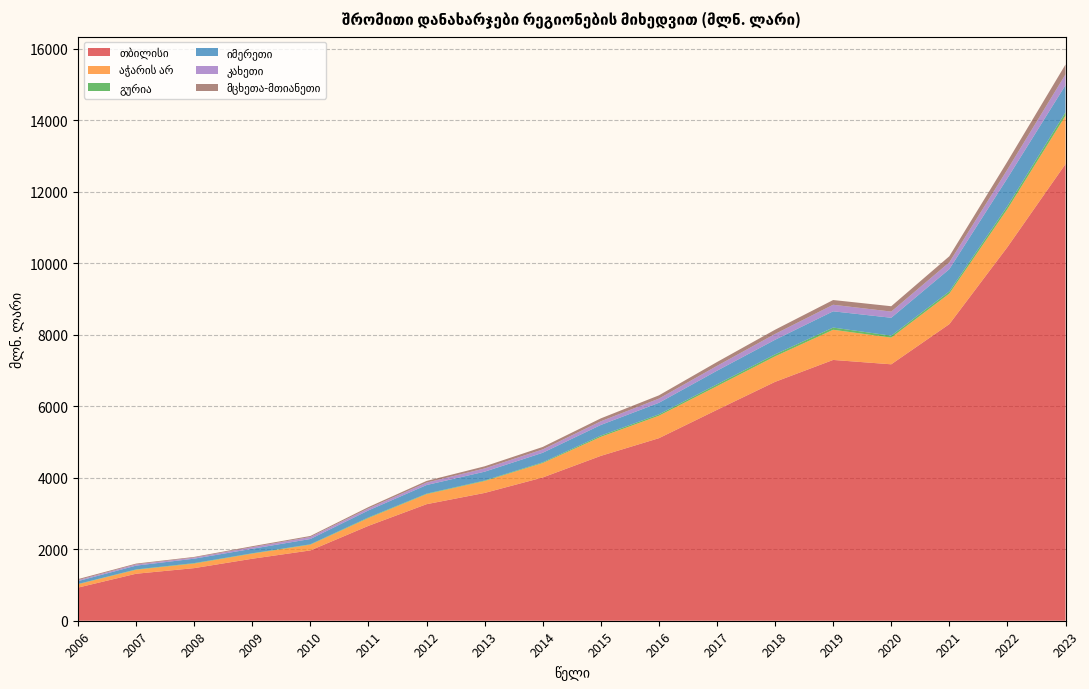

Reading left to right, transcribe all the data shown in this chart.

თბილისი: 926.6	1314.2	1471.1	1733.8	1966.1	2653.5	3258.8	3573.6	4005.9	4610.0	5104.2	5897.2	6680.1	7292.7	7170.7	8294.1	10448.9	12771.9
აჭარის არ: 93.3	110.7	127.6	142.7	160.1	218.4	280.6	332.1	403.3	531.0	628.0	662.4	712.8	843.5	746.3	854.2	1065.0	1349.8
გურია: 7.6	10.2	12.6	9.5	11.2	16.6	13.7	15.3	20.6	36.3	39.0	51.1	55.2	62.0	53.6	59.3	79.2	97.5
იმერეთი: 80.7	105.9	124.3	126.1	148.5	197.1	241.4	246.6	267.2	297.0	322.3	380.1	408.7	454.8	501.4	623.8	781.0	757.7
კახეთი: 28.1	34.8	30.0	46.1	56.8	55.5	68.7	90.7	93.6	102.3	117.2	135.3	162.2	182.9	172.8	190.3	243.3	301.3
მცხეთა-მთიანეთი: 28.0	21.8	18.8	25.7	27.7	37.7	45.9	60.0	68.9	81.9	91.5	107.6	118.7	132.4	149.8	170.5	223.2	276.2